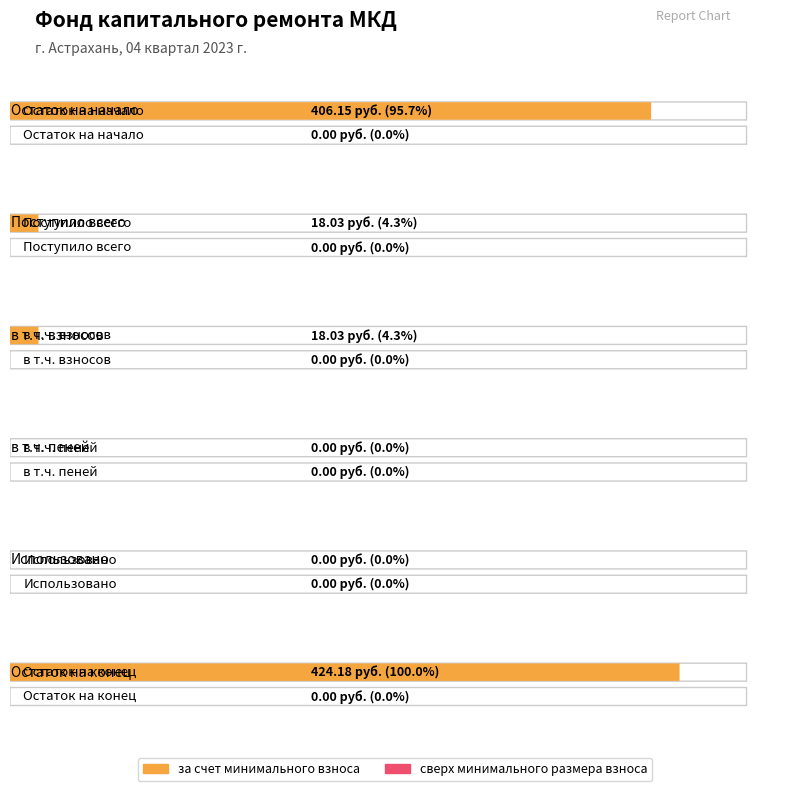

Which category has the highest value in the сверх минимального размера взноса series?

Остаток на начало